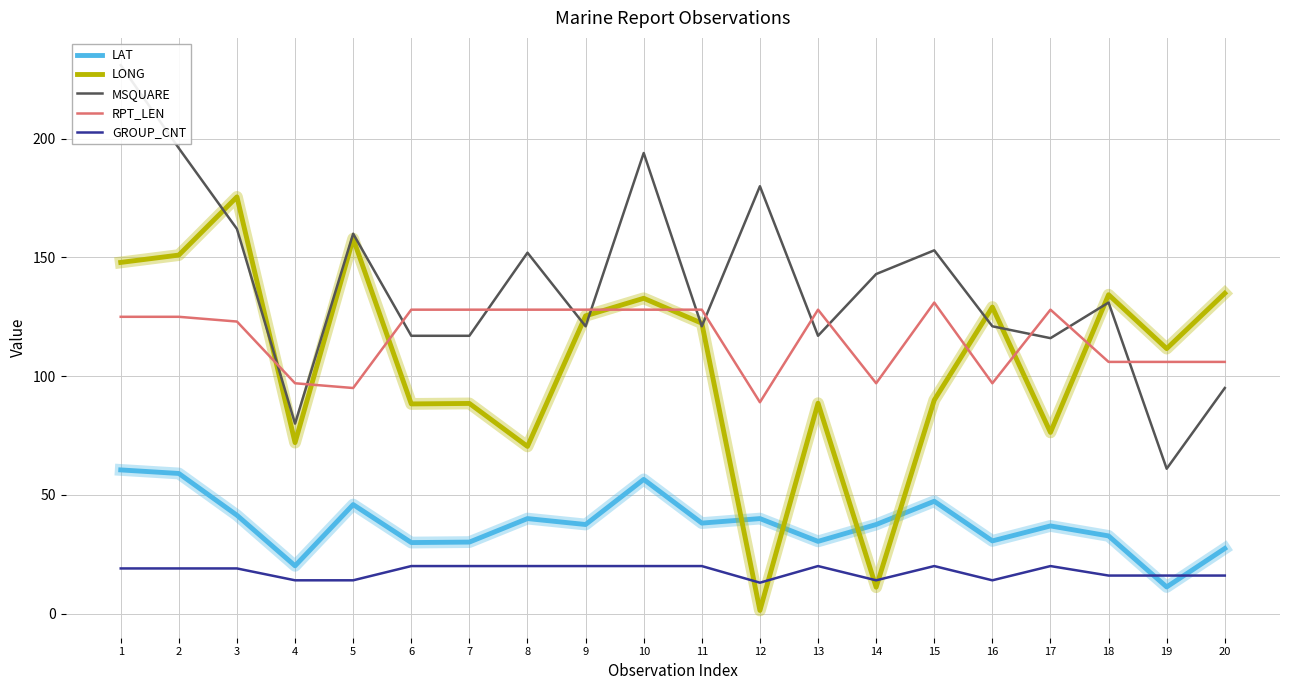

Where is the first local minimum for LONG?

4